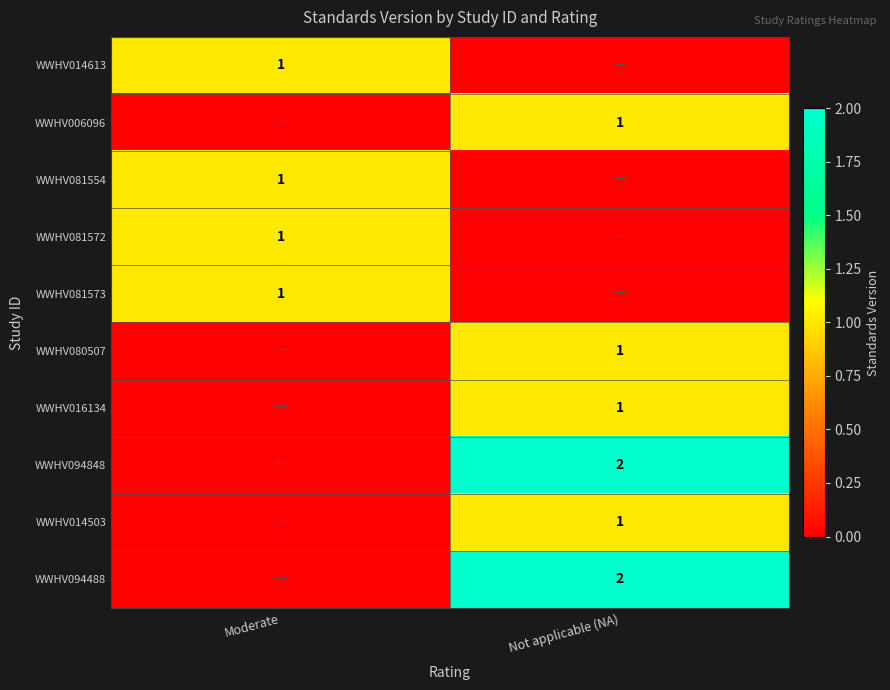

The WWHV006096 series shows 1 at Not applicable (NA). True or false?

True